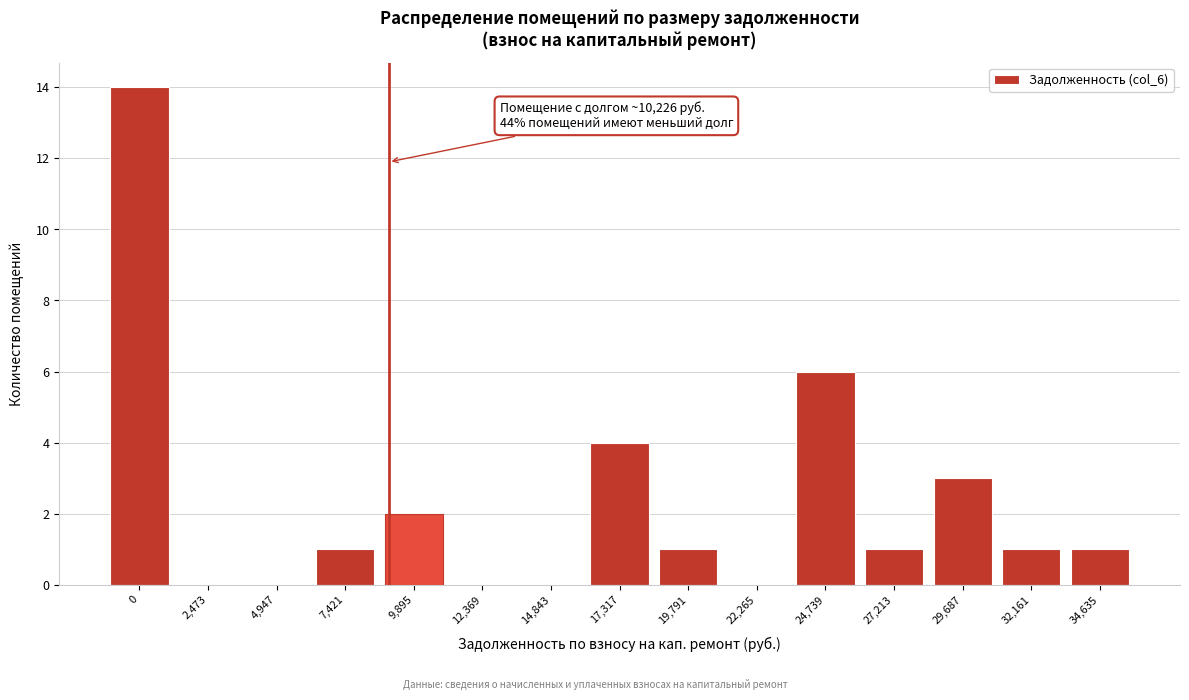

Reading left to right, list all the values displayed in this chart.

0=14	2,473=0	4,947=0	7,421=1	9,895=2	12,369=0	14,843=0	17,317=4	19,791=1	22,265=0	24,739=6	27,213=1	29,687=3	32,161=1	34,635=1